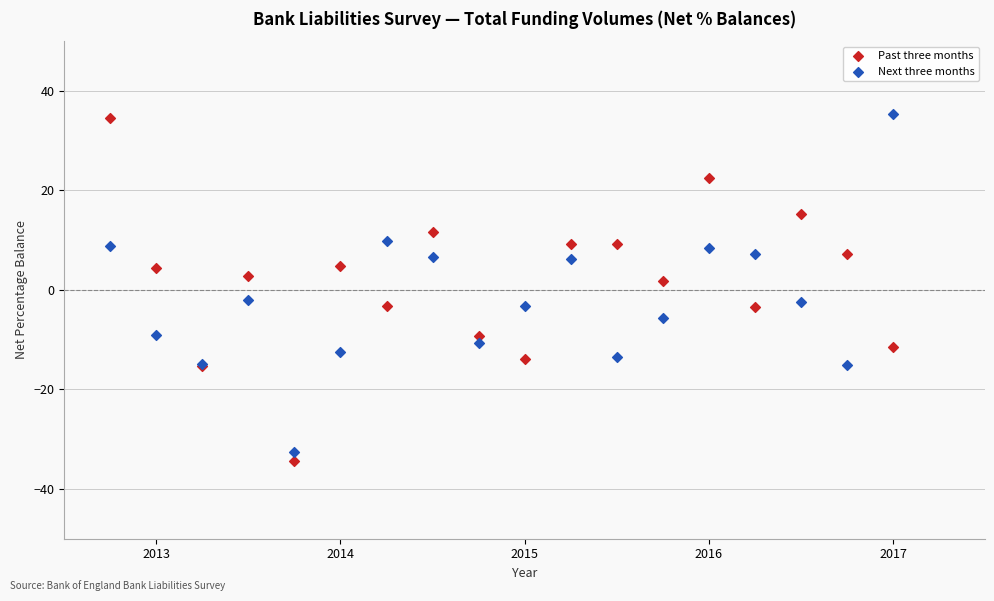

What are all the series names shown in the legend?

Past three months, Next three months